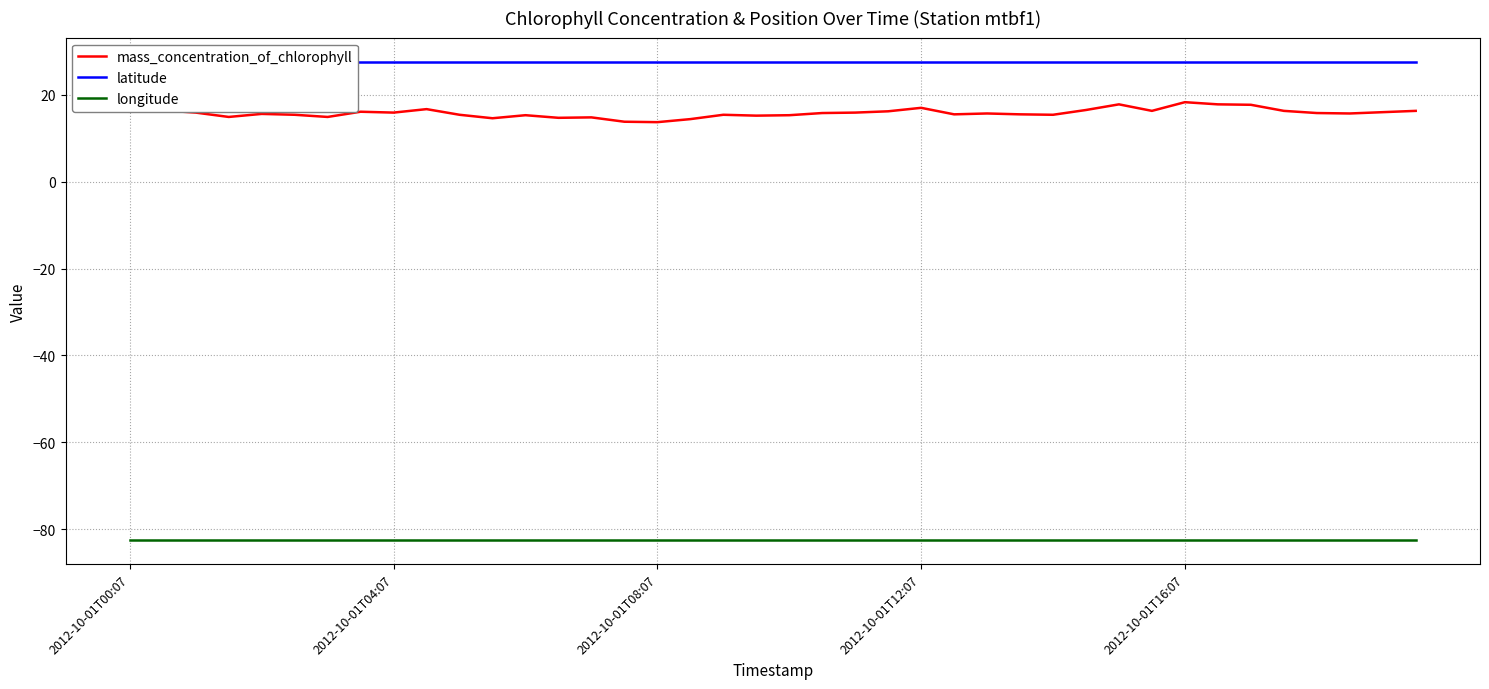

What is the minimum value for mass_concentration_of_chlorophyll?

13.7